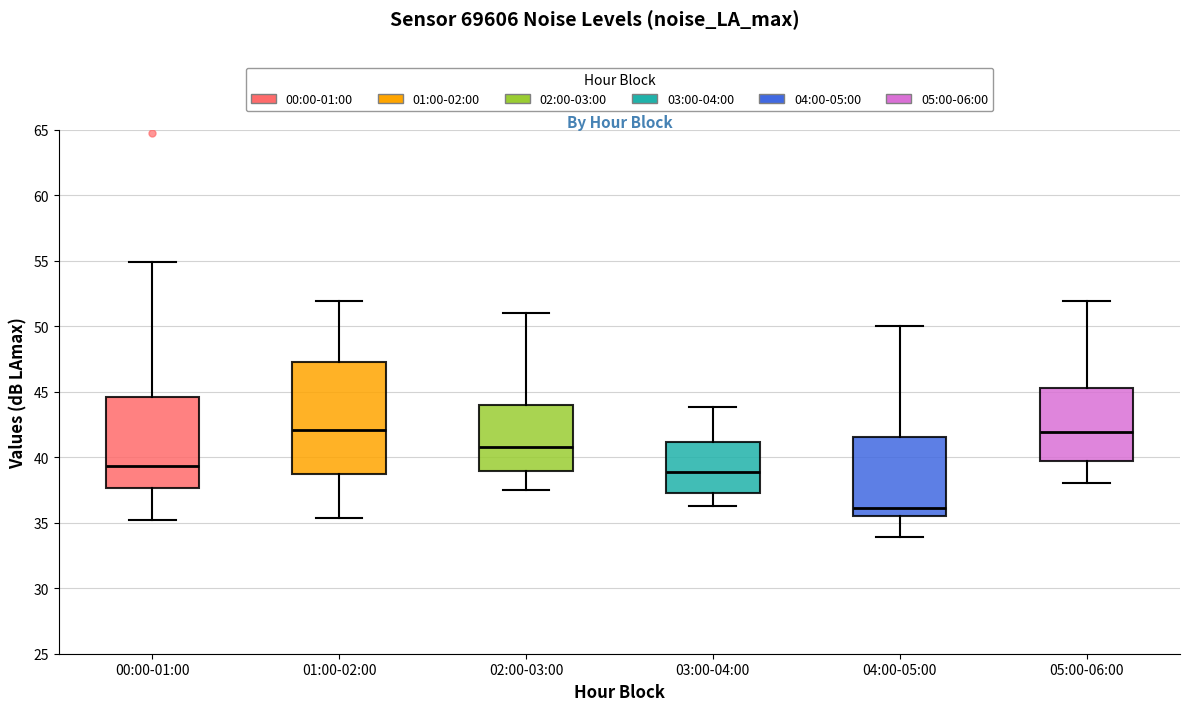

Where does the lower whisker of the box for 00:00-01:00 end on the y-axis? The values are not printed on the chart, so give them approximately, as read against the axis.

35.0